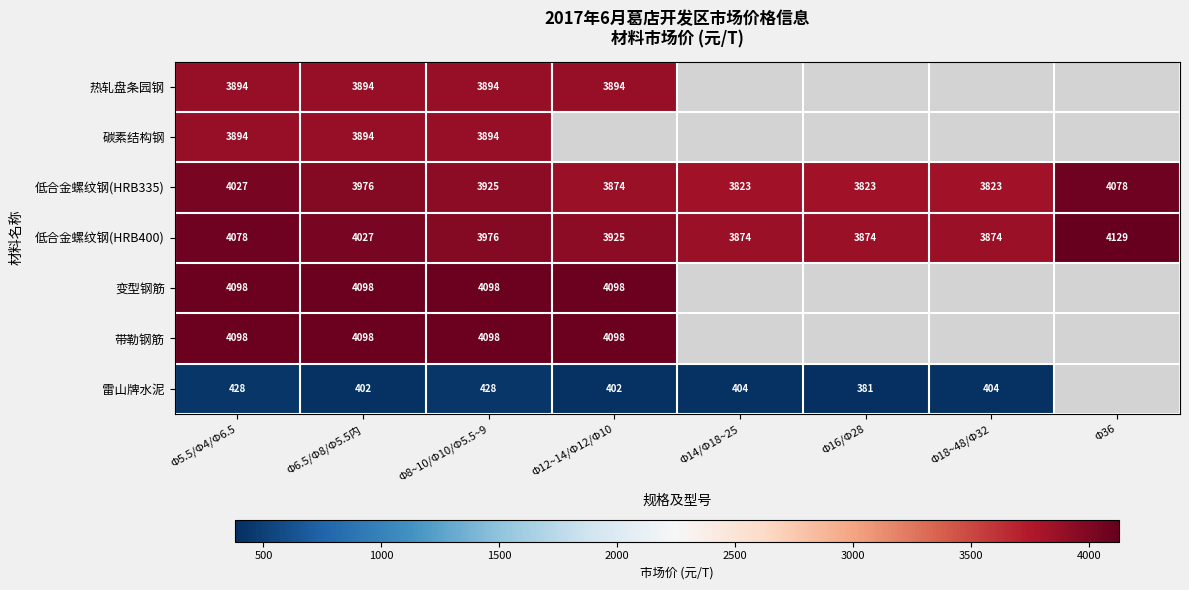

How many distinct data groups are displayed?

7